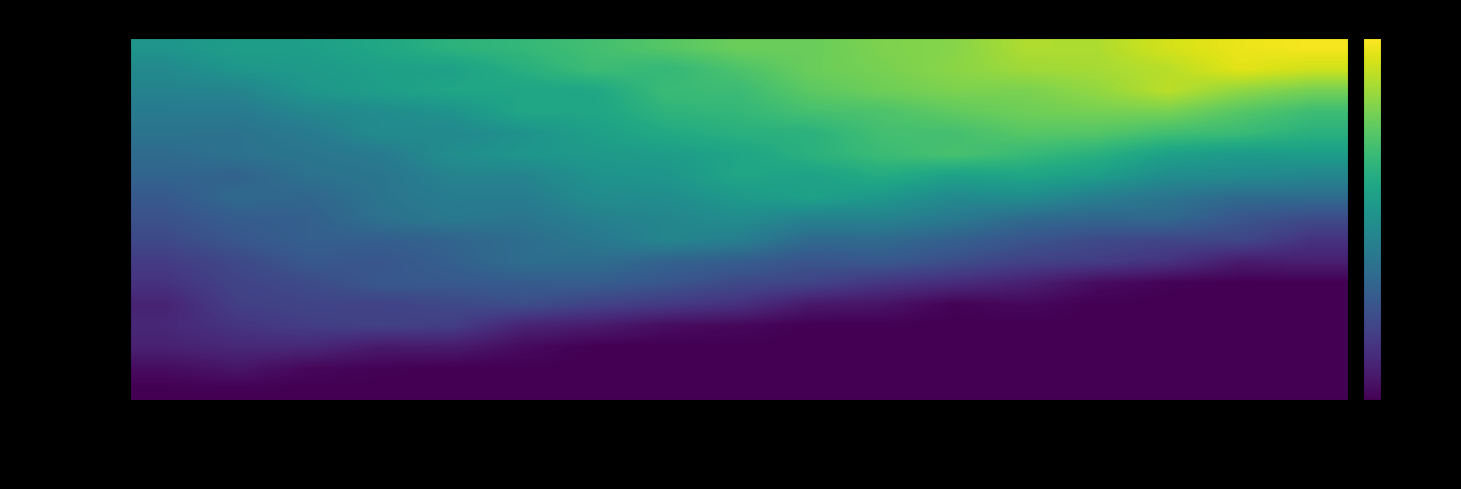

Reading left to right, transcribe all the data shown in this chart.

眼皮膚白皮症: 皮膚疾患001=14001.0	皮膚疾患002=14001.0	皮膚疾患003=14001.0	皮膚疾患004=14001.0	皮膚疾患005=14001.0	皮膚疾患006=14001.0	皮膚疾患007=14001.0	皮膚疾患008=14001.0	皮膚疾患009=14001.0	皮膚疾患010=14001.0	皮膚疾患011=14001.0	皮膚疾患012=14001.0	皮膚疾患013=14001.0	皮膚疾患014=14001.0	皮膚疾患015=14001.0	皮膚疾患016=14001.0	皮膚疾患017=14001.0
魚鱗癬002: 皮膚疾患001=14001.5	皮膚疾患002=14001.9	皮膚疾患003=14001.3	皮膚疾患004=14001.1	皮膚疾患005=14001.0	皮膚疾患006=14001.0	皮膚疾患007=14001.0	皮膚疾患008=14001.0	皮膚疾患009=14001.0	皮膚疾患010=14001.0	皮膚疾患011=14001.0	皮膚疾患012=14001.0	皮膚疾患013=14001.0	皮膚疾患014=14001.0	皮膚疾患015=14001.0	皮膚疾患016=14001.0	皮膚疾患017=14001.0
魚鱗癬003: 皮膚疾患001=14002.5	皮膚疾患002=14002.8	皮膚疾患003=14002.8	皮膚疾患004=14002.1	皮膚疾患005=14002.2	皮膚疾患006=14001.4	皮膚疾患007=14001.0	皮膚疾患008=14001.0	皮膚疾患009=14001.0	皮膚疾患010=14001.0	皮膚疾患011=14001.0	皮膚疾患012=14001.0	皮膚疾患013=14001.0	皮膚疾患014=14001.0	皮膚疾患015=14001.0	皮膚疾患016=14001.0	皮膚疾患017=14001.0
魚鱗癬004: 皮膚疾患001=14002.8	皮膚疾患002=14003.4	皮膚疾患003=14003.9	皮膚疾患004=14004.1	皮膚疾患005=14003.9	皮膚疾患006=14002.6	皮膚疾患007=14002.2	皮膚疾患008=14001.5	皮膚疾患009=14001.3	皮膚疾患010=14001.0	皮膚疾患011=14001.0	皮膚疾患012=14001.0	皮膚疾患013=14001.0	皮膚疾患014=14001.0	皮膚疾患015=14001.0	皮膚疾患016=14001.0	皮膚疾患017=14001.0
魚鱗癬005: 皮膚疾患001=14002.6	皮膚疾患002=14004.0	皮膚疾患003=14004.3	皮膚疾患004=14004.2	皮膚疾患005=14004.5	皮膚疾患006=14004.8	皮膚疾患007=14004.2	皮膚疾患008=14003.7	皮膚疾患009=14003.3	皮膚疾患010=14002.1	皮膚疾患011=14001.9	皮膚疾患012=14001.1	皮膚疾患013=14001.4	皮膚疾患014=14001.0	皮膚疾患015=14001.0	皮膚疾患016=14001.0	皮膚疾患017=14001.0
魚鱗癬006: 皮膚疾患001=14003.3	皮膚疾患002=14004.2	皮膚疾患003=14004.6	皮膚疾患004=14005.4	皮膚疾患005=14005.5	皮膚疾患006=14005.6	皮膚疾患007=14005.7	皮膚疾患008=14005.3	皮膚疾患009=14004.6	皮膚疾患010=14004.3	皮膚疾患011=14003.5	皮膚疾患012=14003.0	皮膚疾患013=14002.4	皮膚疾患014=14001.5	皮膚疾患015=14001.1	皮膚疾患016=14001.0	皮膚疾患017=14001.0
魚鱗癬007: 皮膚疾患001=14003.8	皮膚疾患002=14004.5	皮膚疾患003=14005.4	皮膚疾患004=14005.2	皮膚疾患005=14005.9	皮膚疾患006=14006.8	皮膚疾患007=14006.7	皮膚疾患008=14006.1	皮膚疾患009=14005.8	皮膚疾患010=14005.2	皮膚疾患011=14005.4	皮膚疾患012=14004.8	皮膚疾患013=14004.1	皮膚疾患014=14003.9	皮膚疾患015=14003.3	皮膚疾患016=14002.2	皮膚疾患017=14002.4
表皮水疱症: 皮膚疾患001=14004.5	皮膚疾患002=14005.3	皮膚疾患003=14005.9	皮膚疾患004=14005.8	皮膚疾患005=14006.1	皮膚疾患006=14006.7	皮膚疾患007=14007.4	皮膚疾患008=14008.3	皮膚疾患009=14007.9	皮膚疾患010=14006.5	皮膚疾患011=14006.5	皮膚疾患012=14005.9	皮膚疾患013=14005.2	皮膚疾患014=14004.6	皮膚疾患015=14004.3	皮膚疾患016=14004.4	皮膚疾患017=14003.3
膿疱性乾癬: 皮膚疾患001=14005.0	皮膚疾患002=14005.7	皮膚疾患003=14005.9	皮膚疾患004=14007.0	皮膚疾患005=14007.5	皮膚疾患006=14007.3	皮膚疾患007=14008.0	皮膚疾患008=14008.3	皮膚疾患009=14008.8	皮膚疾患010=14008.0	皮膚疾患011=14008.1	皮膚疾患012=14007.5	皮膚疾患013=14006.6	皮膚疾患014=14006.3	皮膚疾患015=14006.4	皮膚疾患016=14005.2	皮膚疾患017=14004.6
色素性乾皮症: 皮膚疾患001=14005.5	皮膚疾患002=14006.5	皮膚疾患003=14006.2	皮膚疾患004=14007.2	皮膚疾患005=14007.8	皮膚疾患006=14007.7	皮膚疾患007=14008.7	皮膚疾患008=14008.9	皮膚疾患009=14009.6	皮膚疾患010=14010.1	皮膚疾患011=14009.5	皮膚疾患012=14008.6	皮膚疾患013=14008.8	皮膚疾患014=14007.8	皮膚疾患015=14007.2	皮膚疾患016=14006.5	皮膚疾患017=14006.6
神経線維腫症: 皮膚疾患001=14006.2	皮膚疾患002=14006.0	皮膚疾患003=14007.0	皮膚疾患004=14007.2	皮膚疾患005=14008.1	皮膚疾患006=14008.2	皮膚疾患007=14009.2	皮膚疾患008=14009.4	皮膚疾患009=14010.4	皮膚疾患010=14010.1	皮膚疾患011=14010.8	皮膚疾患012=14010.1	皮膚疾患013=14010.4	皮膚疾患014=14009.9	皮膚疾患015=14008.8	皮膚疾患016=14008.7	皮膚疾患017=14008.3
肥厚性皮膚骨膜症: 皮膚疾患001=14006.6	皮膚疾患002=14007.0	皮膚疾患003=14007.2	皮膚疾患004=14007.6	皮膚疾患005=14008.9	皮膚疾患006=14009.4	皮膚疾患007=14009.6	皮膚疾患008=14009.8	皮膚疾患009=14010.3	皮膚疾患010=14011.2	皮膚疾患011=14011.9	皮膚疾患012=14012.4	皮膚疾患013=14011.8	皮膚疾患014=14011.1	皮膚疾患015=14010.1	皮膚疾患016=14009.7	皮膚疾患017=14009.9
無汗性外胚葉: 皮膚疾患001=14007.1	皮膚疾患002=14007.0	皮膚疾患003=14007.6	皮膚疾患004=14008.7	皮膚疾患005=14008.5	皮膚疾患006=14009.2	皮膚疾患007=14010.0	皮膚疾患008=14010.7	皮膚疾患009=14011.2	皮膚疾患010=14011.2	皮膚疾患011=14012.2	皮膚疾患012=14012.2	皮膚疾患013=14012.8	皮膚疾患014=14012.7	皮膚疾患015=14012.1	皮膚疾患016=14011.8	皮膚疾患017=14011.2
SJS症候群: 皮膚疾患001=14007.6	皮膚疾患002=14007.6	皮膚疾患003=14008.4	皮膚疾患004=14008.8	皮膚疾患005=14009.2	皮膚疾患006=14010.5	皮膚疾患007=14010.4	皮膚疾患008=14011.4	皮膚疾患009=14011.6	皮膚疾患010=14012.3	皮膚疾患011=14012.5	皮膚疾患012=14013.1	皮膚疾患013=14013.5	皮膚疾患014=14013.7	皮膚疾患015=14013.7	皮膚疾患016=14012.8	皮膚疾患017=14012.0
限局性強皮症: 皮膚疾患001=14008.1	皮膚疾患002=14008.2	皮膚疾患003=14009.4	皮膚疾患004=14010.0	皮膚疾患005=14010.4	皮膚疾患006=14010.4	皮膚疾患007=14010.5	皮膚疾患008=14011.9	皮膚疾患009=14011.9	皮膚疾患010=14013.0	皮膚疾患011=14013.5	皮膚疾患012=14013.9	皮膚疾患013=14013.8	皮膚疾患014=14014.4	皮膚疾患015=14015.4	皮膚疾患016=14014.3	皮膚疾患017=14013.7
先天性ポルフィリン: 皮膚疾患001=14008.6	皮膚疾患002=14009.4	皮膚疾患003=14009.7	皮膚疾患004=14010.1	皮膚疾患005=14010.1	皮膚疾患006=14011.1	皮膚疾患007=14012.0	皮膚疾患008=14011.6	皮膚疾患009=14012.5	皮膚疾患010=14013.4	皮膚疾患011=14013.7	皮膚疾患012=14014.2	皮膚疾患013=14014.7	皮膚疾患014=14014.9	皮膚疾患015=14015.3	皮膚疾患016=14016.3	皮膚疾患017=14015.8
特発性無汗症: 皮膚疾患001=14009.4	皮膚疾患002=14009.9	皮膚疾患003=14010.0	皮膚疾患004=14010.5	皮膚疾患005=14011.3	皮膚疾患006=14011.6	皮膚疾患007=14012.2	皮膚疾患008=14012.8	皮膚疾患009=14013.4	皮膚疾患010=14013.3	皮膚疾患011=14013.9	皮膚疾患012=14014.1	皮膚疾患013=14015.1	皮膚疾患014=14015.0	皮膚疾患015=14016.0	皮膚疾患016=14016.5	皮膚疾患017=14016.8